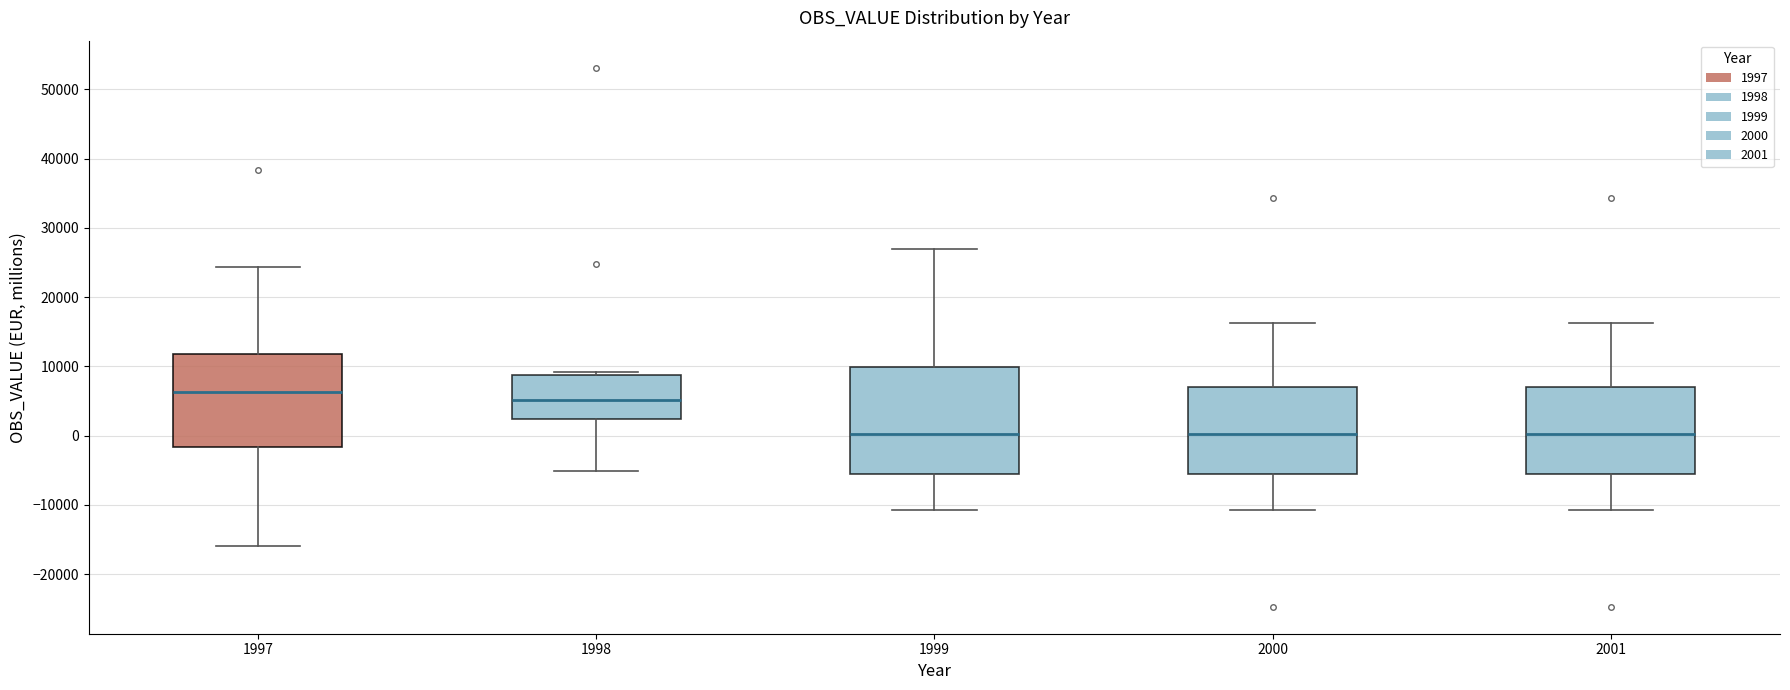

Reading left to right, read every box against the y-axis: the position of its median line, the range the box covers, and the ends of its whiskers. The values are not printed on the chart, so give them approximately, as read against the axis.

1997: median 6000, box -2000 to 12000, whiskers -16000 to 24000
1998: median 5000, box 2000 to 9000, whiskers -5000 to 9000 (just above the box's upper edge)
1999: median 0, box -6000 to 10000, whiskers -11000 to 27000
2000: median 0, box -6000 to 7000, whiskers -11000 to 16000
2001: median 0, box -6000 to 7000, whiskers -11000 to 16000